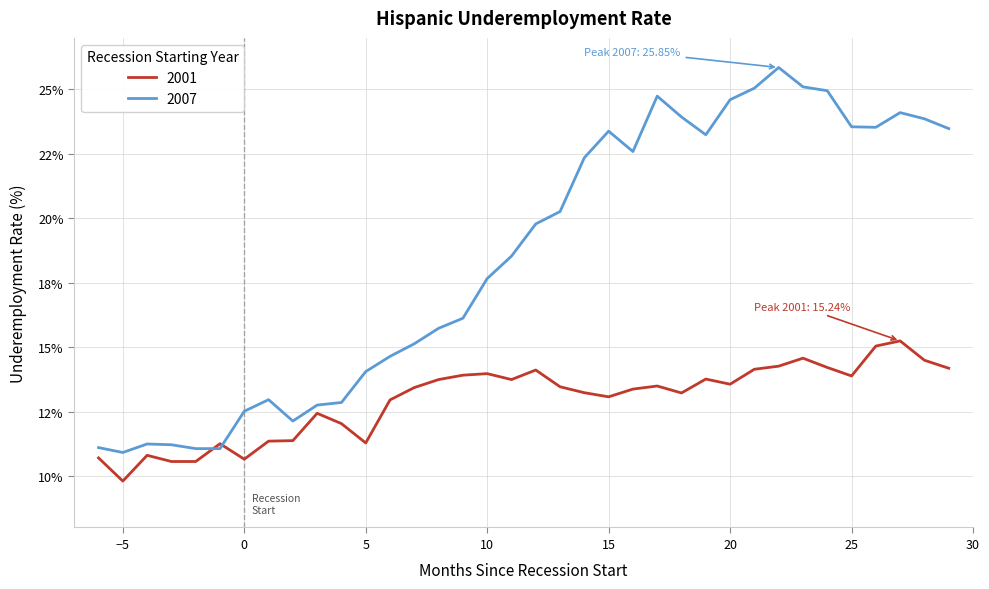

Is this an area chart (filled region under the line)?

No